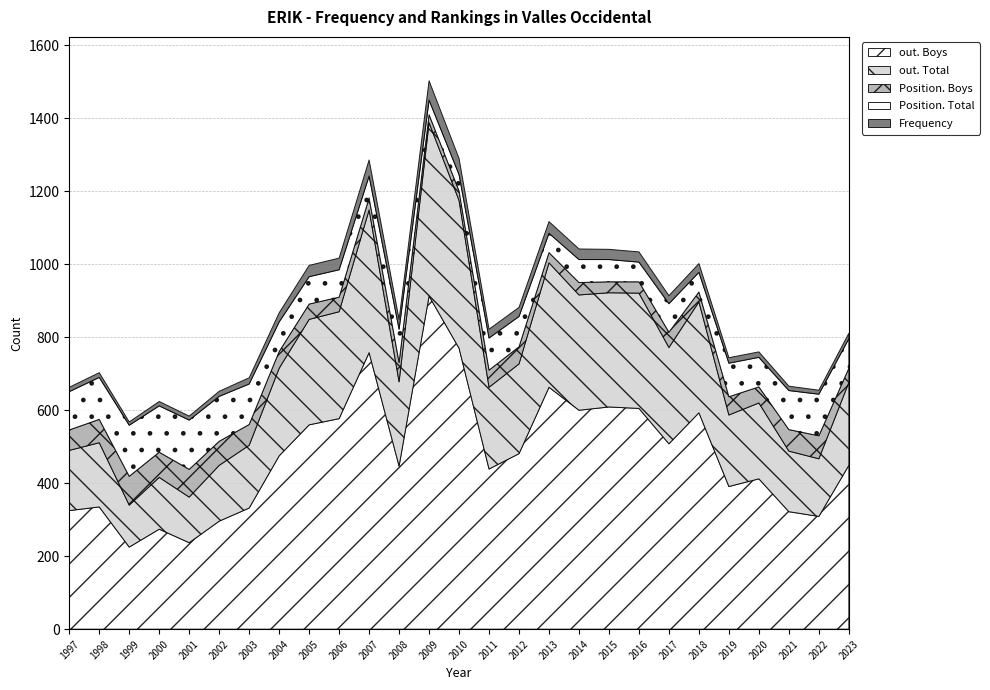

True or false: Position. Boys has a value of 20 at 2015.

False